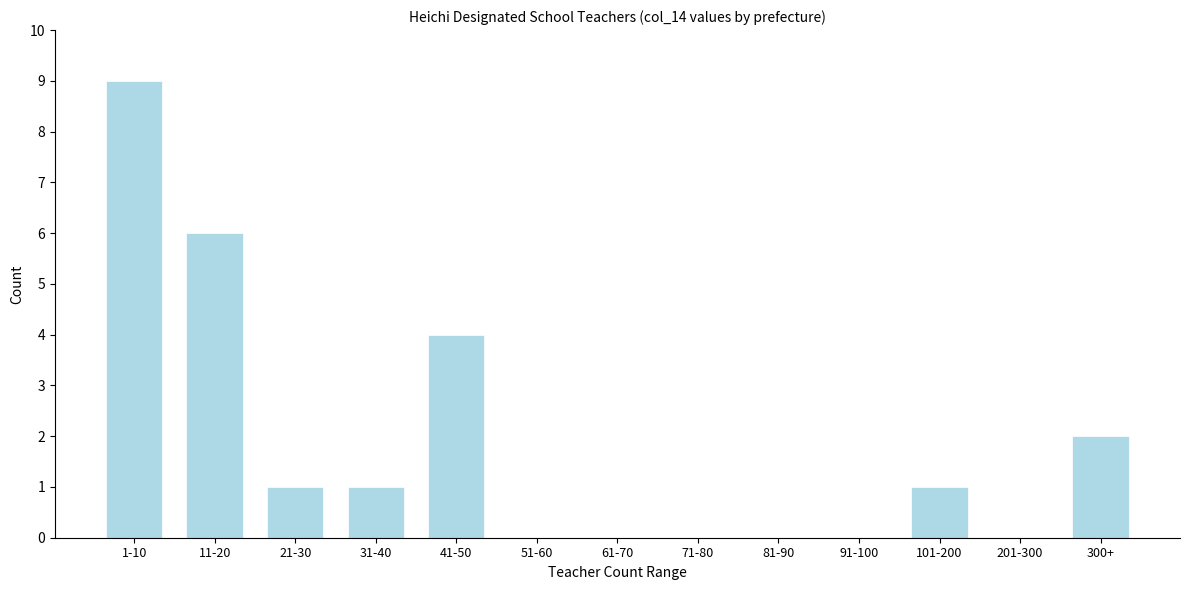

Reading right to left, transcribe all the data shown in this chart.

300+=2	201-300=0	101-200=1	91-100=0	81-90=0	71-80=0	61-70=0	51-60=0	41-50=4	31-40=1	21-30=1	11-20=6	1-10=9